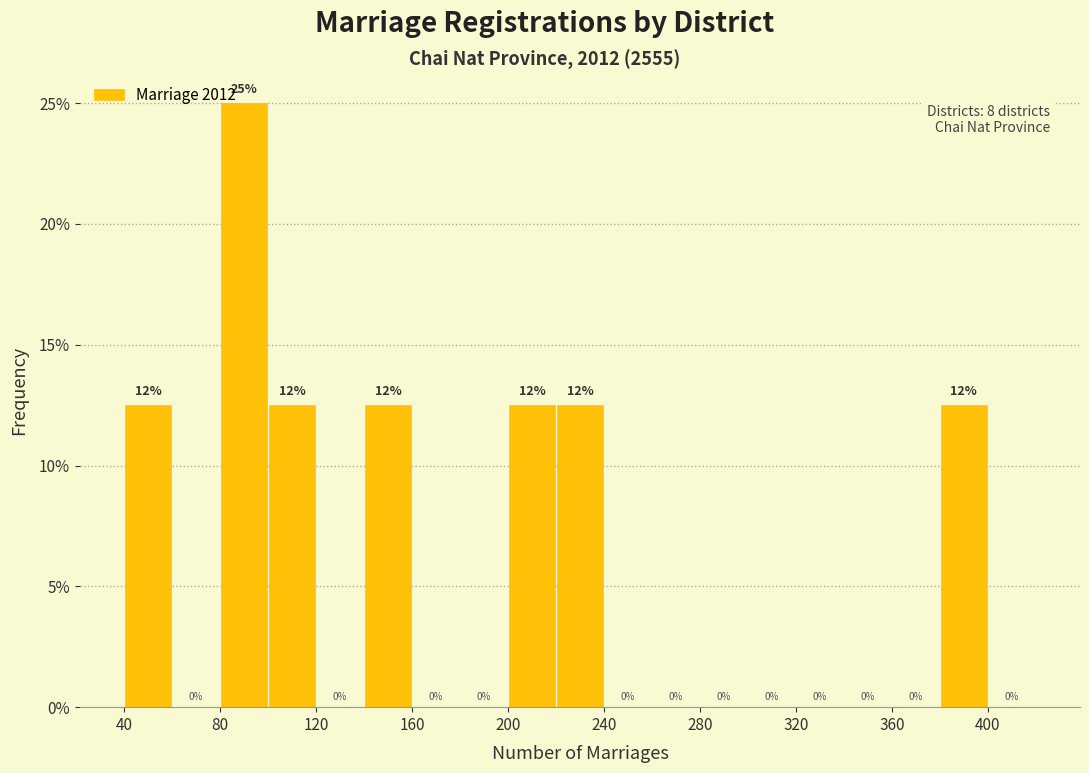

Which range on the x-axis has the tallest bar?

80 to 100